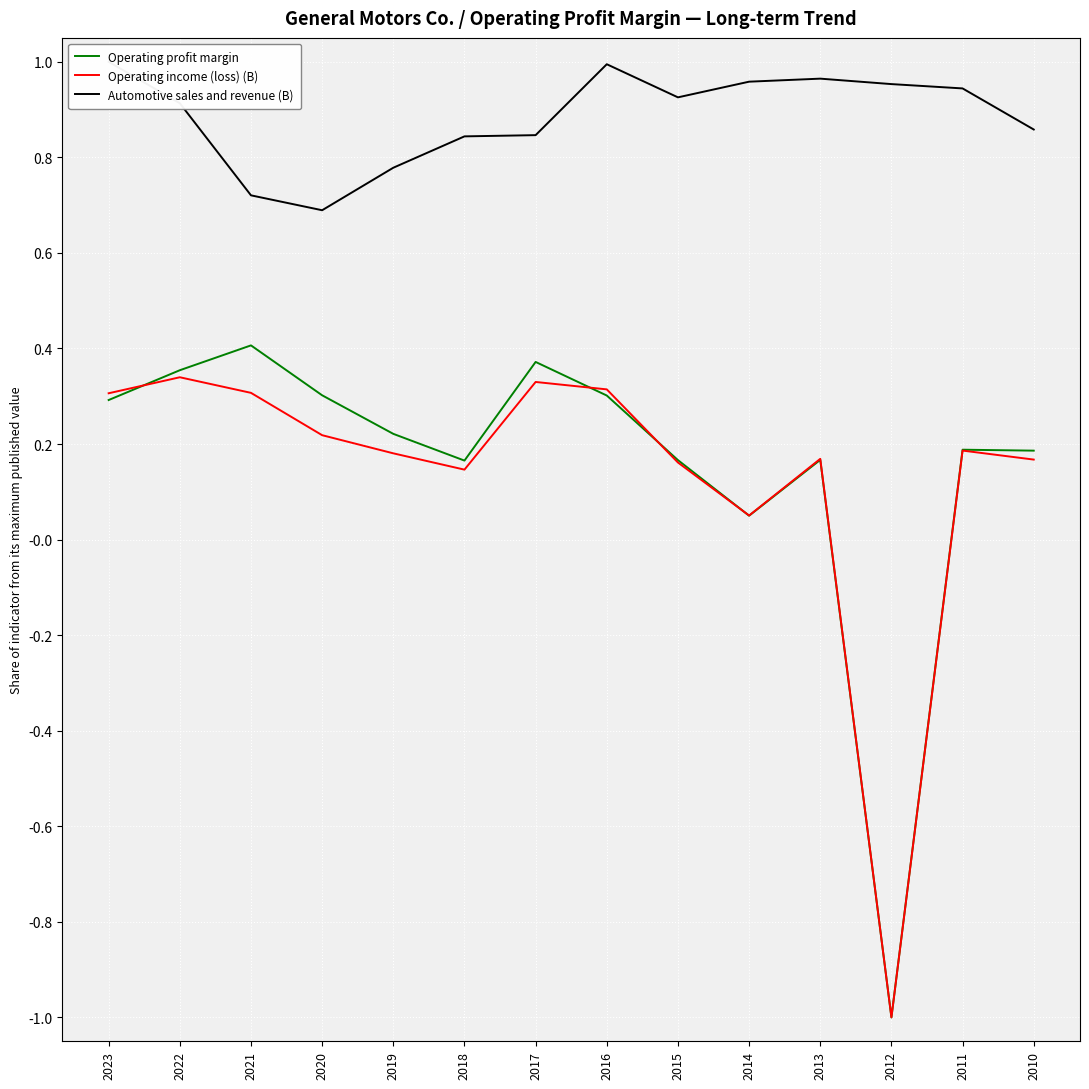

Which series has the widest spread of values?

Operating profit margin